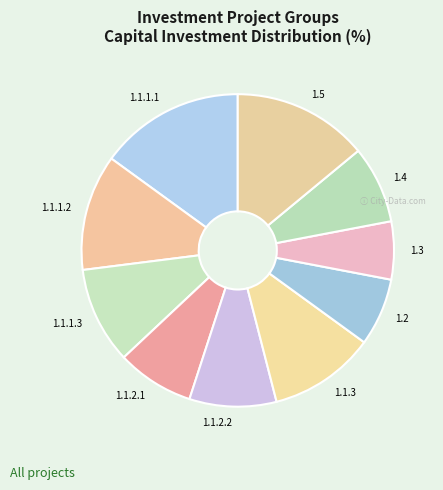

Which slice is the smallest?

1.3